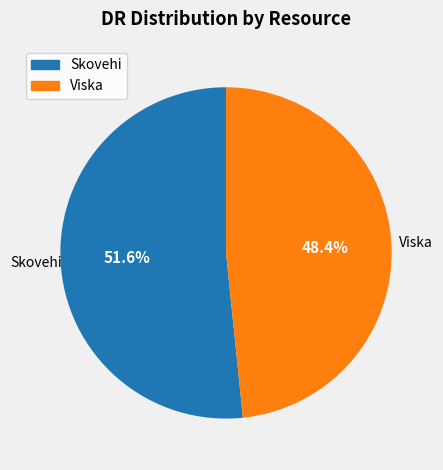

What percentage is the Skovehi slice, to the nearest percent?

52%